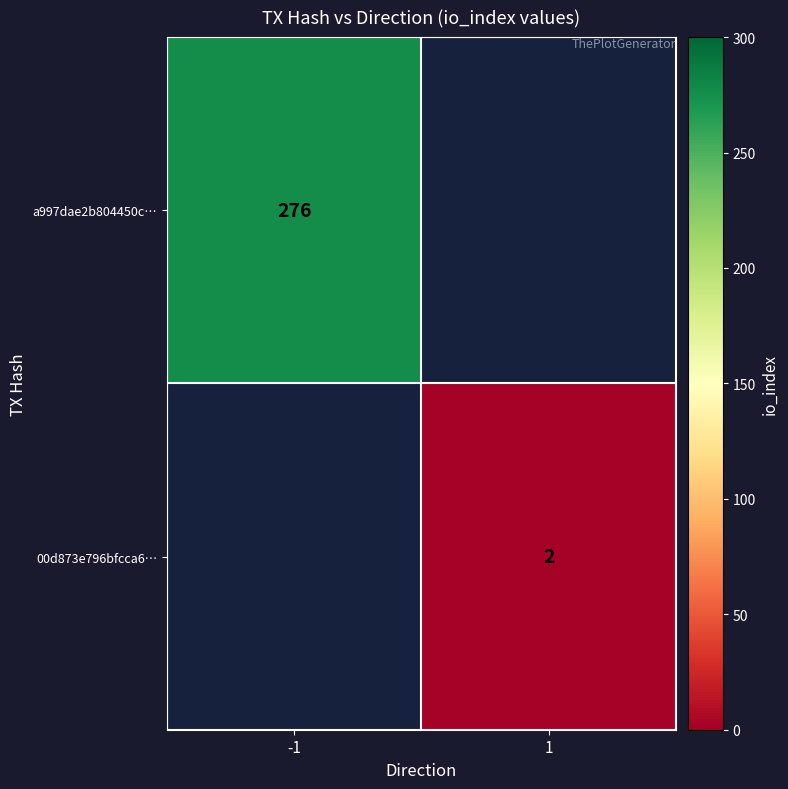

The 00d873e796bfcca6… series shows 2 at 1. True or false?

True